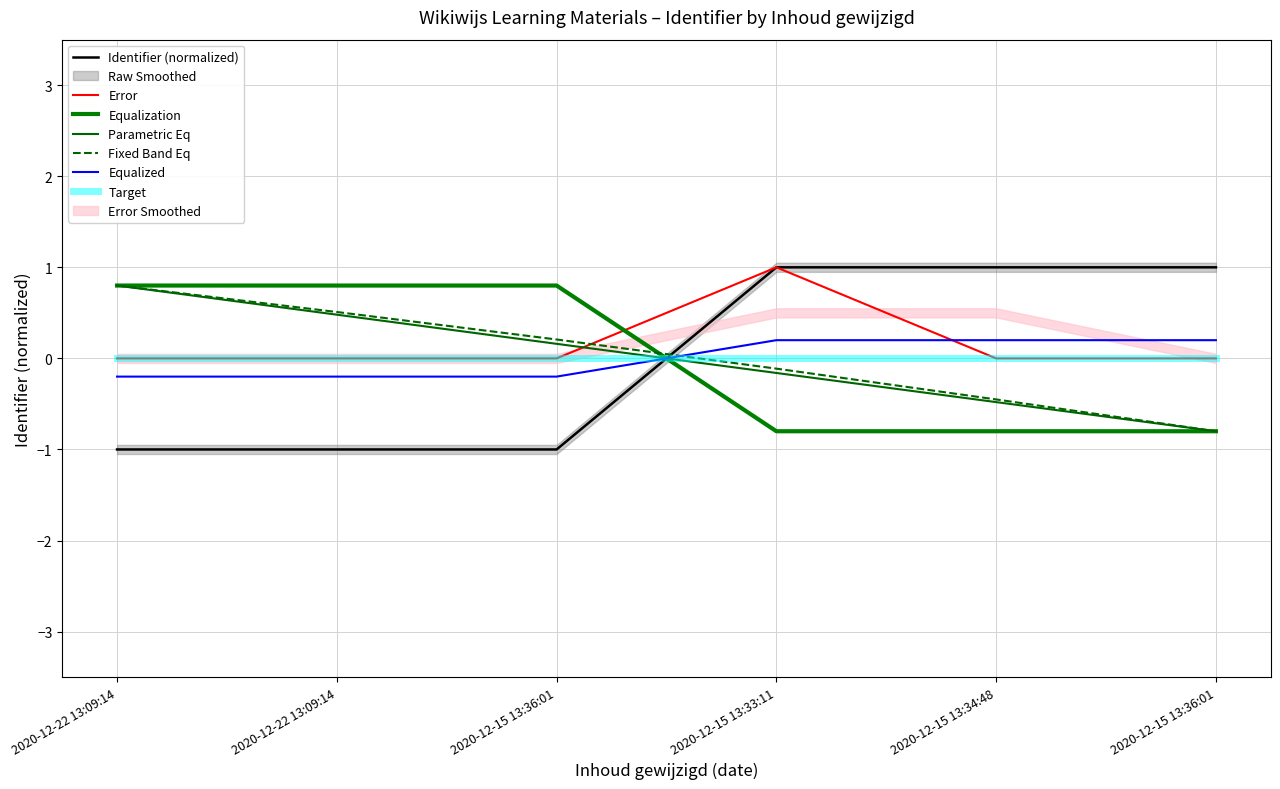

Reading right to left, list all the values displayed in this chart.

2020-12-15 13:36:01=1.0	2020-12-15 13:34:48=1.0	2020-12-15 13:33:11=1.0	2020-12-15 13:36:01=-1.0	2020-12-22 13:09:14=-1.0	2020-12-22 13:09:14=-1.0